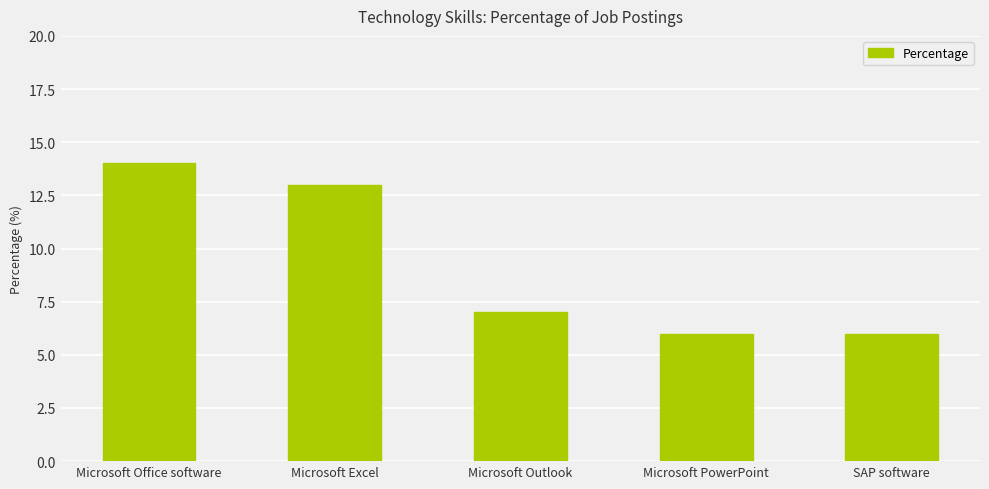

What is the ratio of the value at Microsoft Office software to the value at Microsoft PowerPoint?

2.3